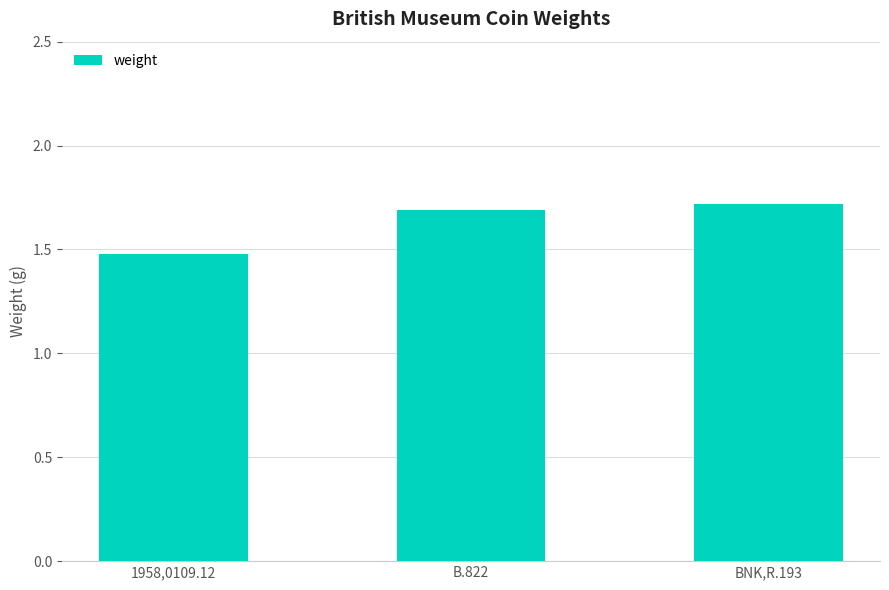

The value at B.822 is 2.3. True or false?

False